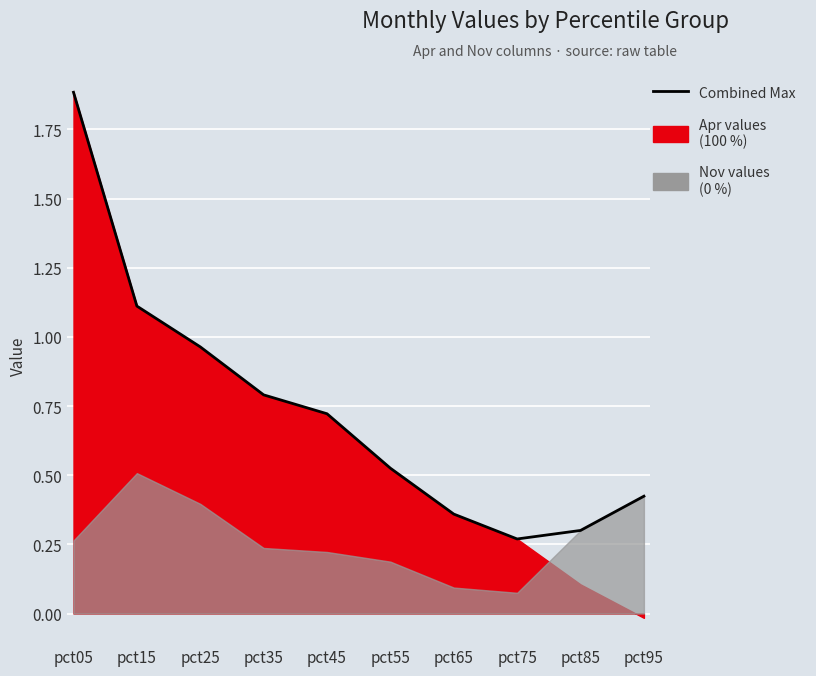

Which category has the lowest value across all series?

pct75